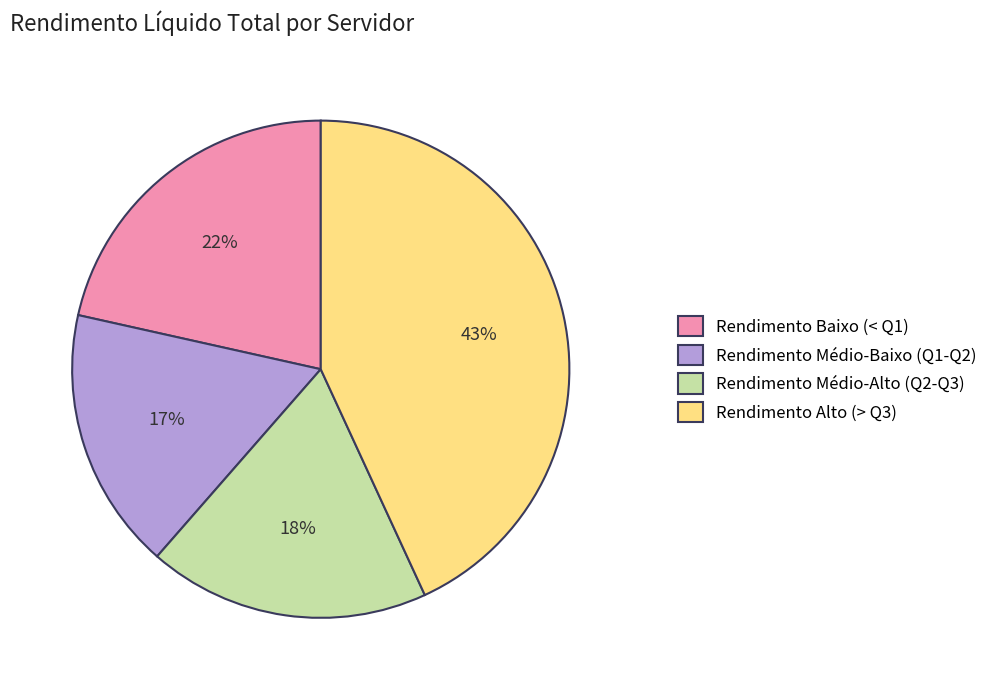

Do Rendimento Médio-Alto (Q2-Q3) and Rendimento Baixo (< Q1) together represent more than half of the pie?

No